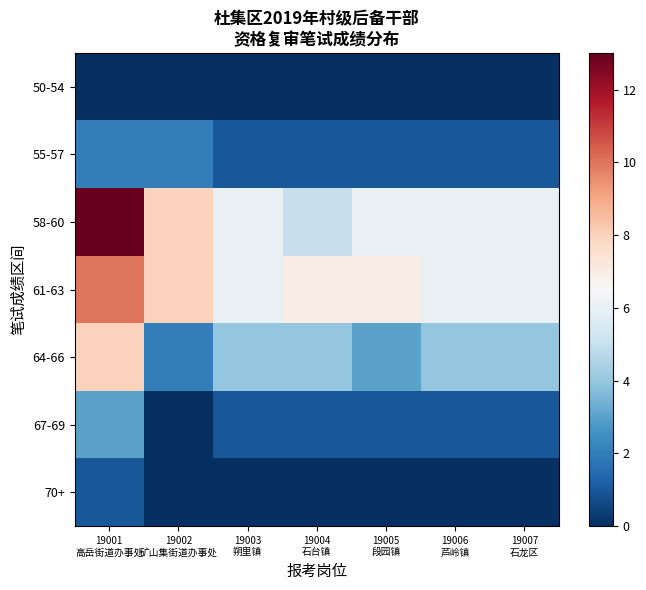

What is the total value across all series at 19002
矿山集街道办事处?

20